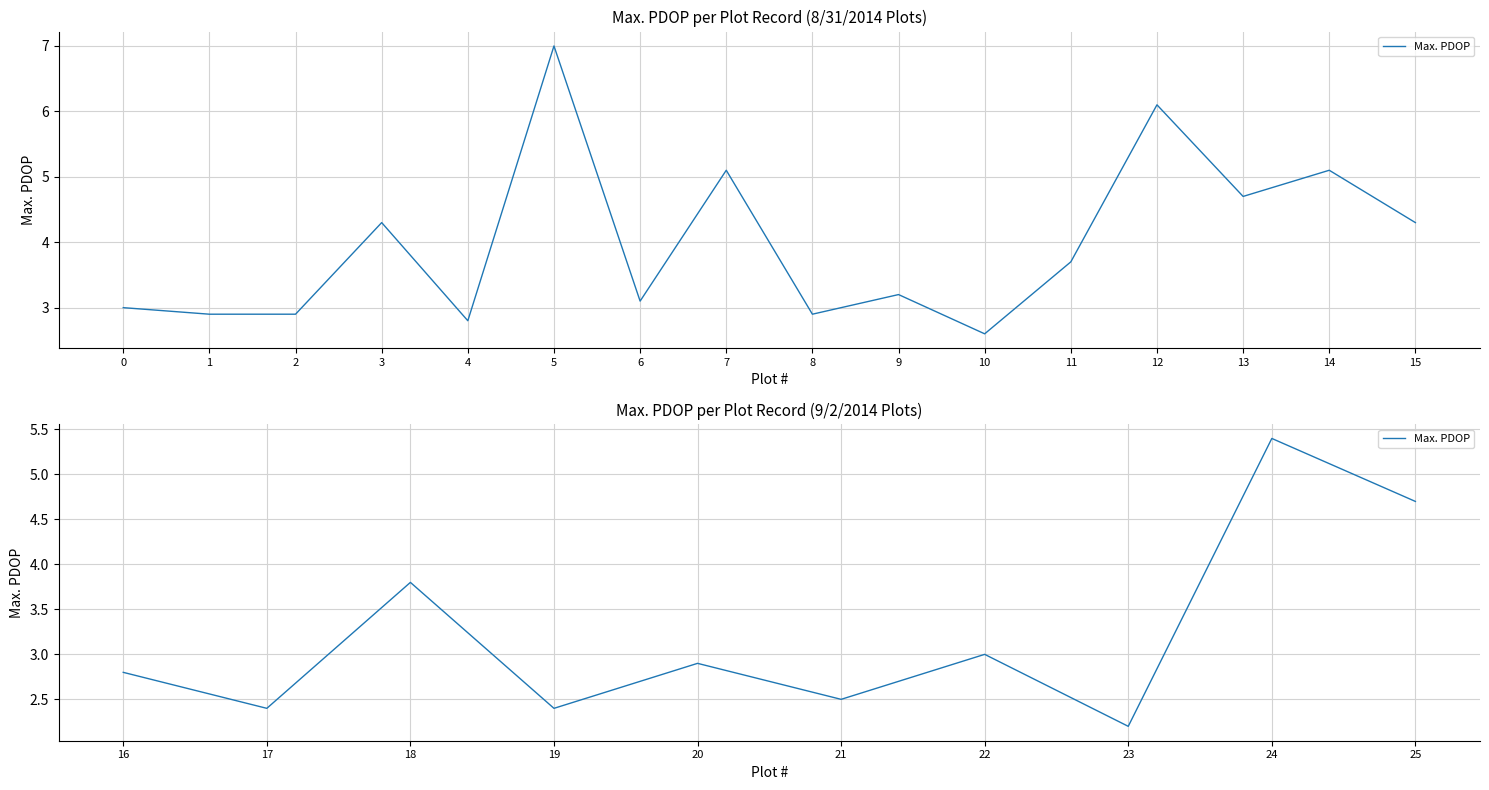

True or false: the data has more than 0 interior local peaks.

True